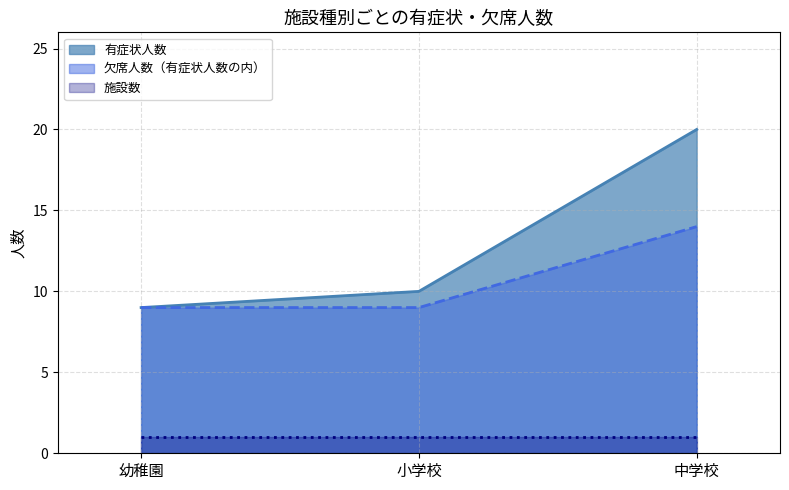

What are all the series names shown in the legend?

有症状人数, 欠席人数（有症状人数の内）, 施設数